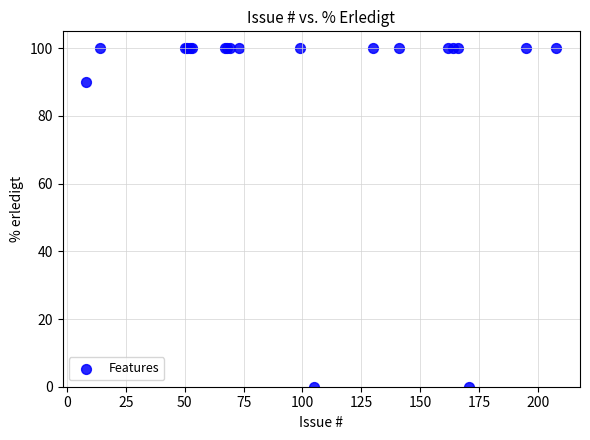

What Y value in the scatter plot is closest to 50?

90